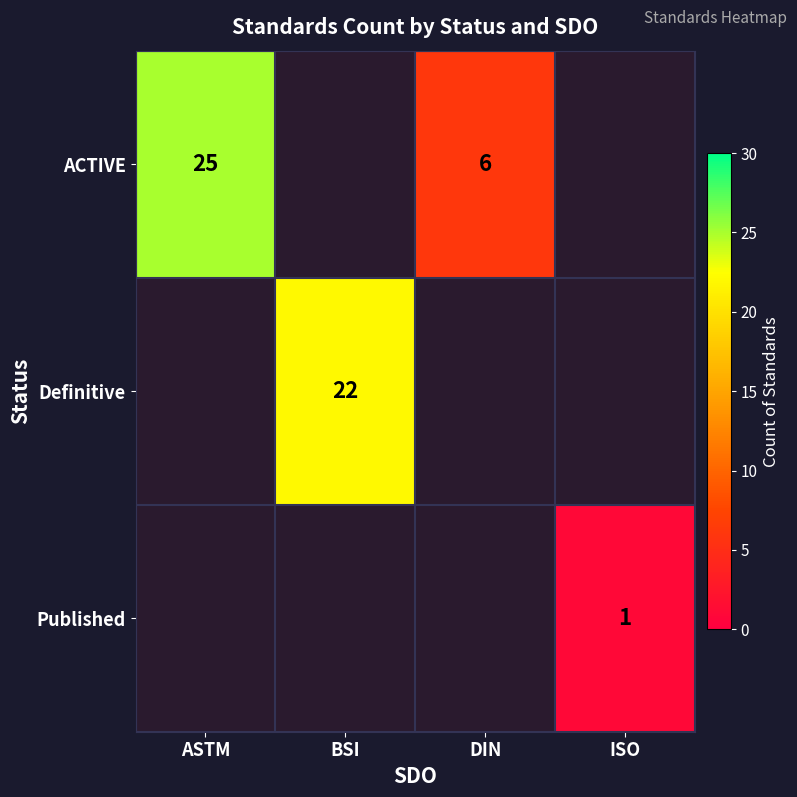

True or false: ACTIVE has a value of 6.0 at DIN.

True